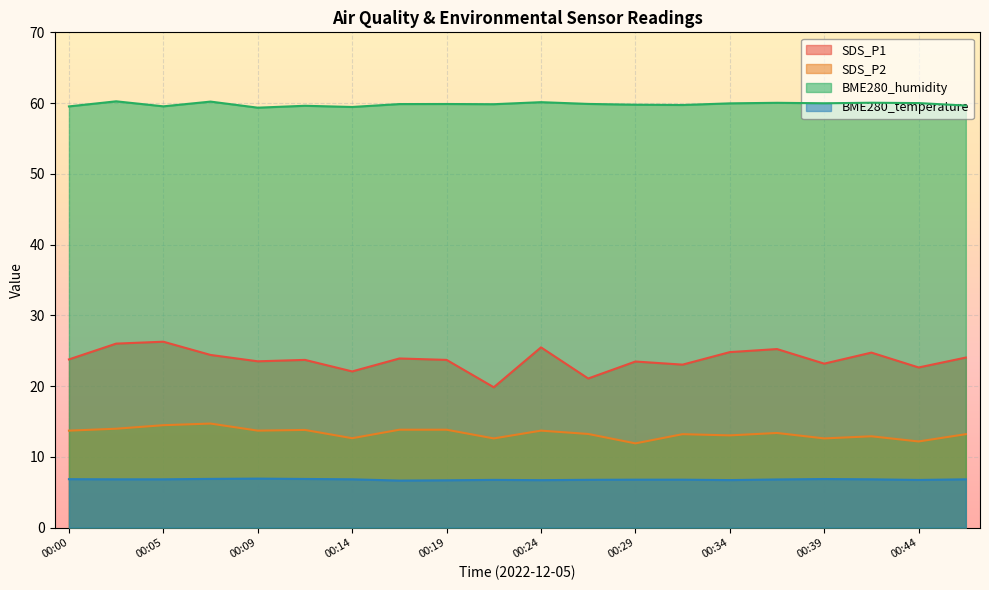

Where is the first local minimum for SDS_P2?

00:09